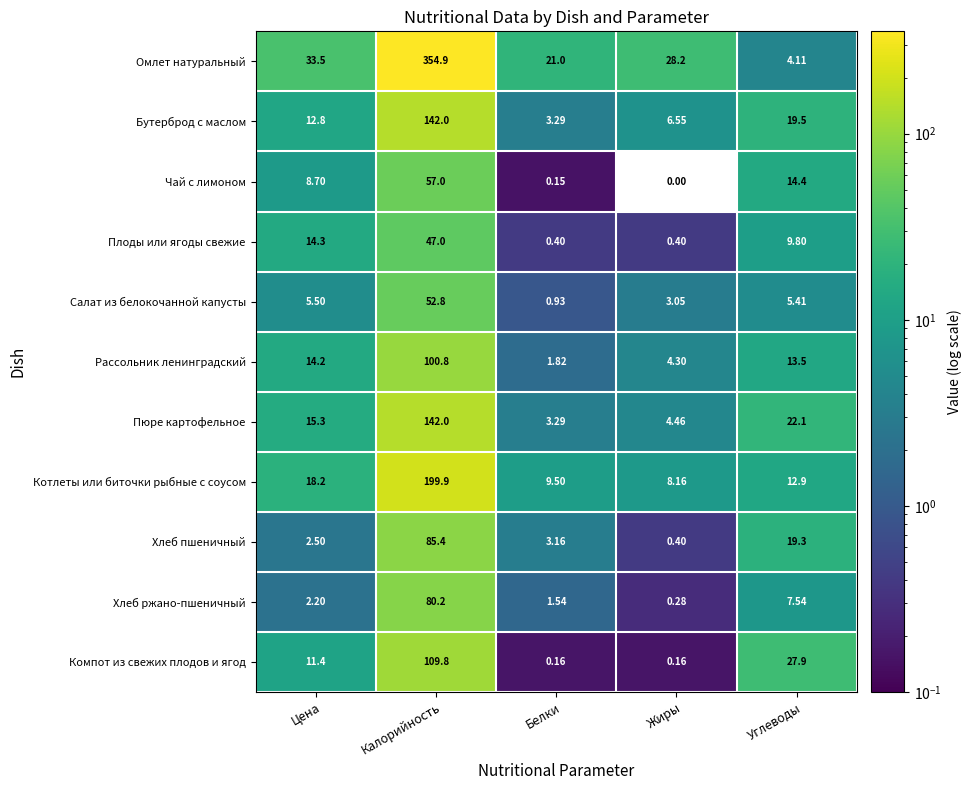

Where does the Рассольник ленинградский series first go above 13?

Цена